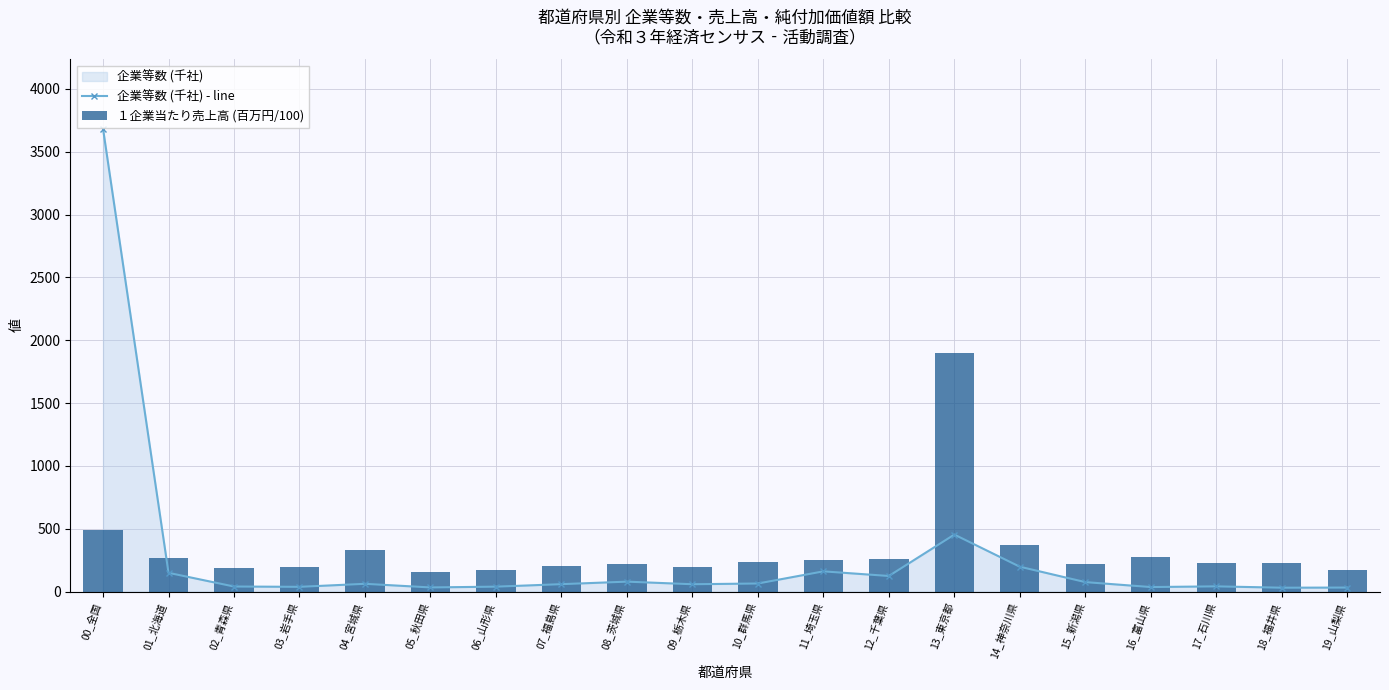

The 企業等数 (千社) - line series shows 24.5 at 03_岩手県. True or false?

False